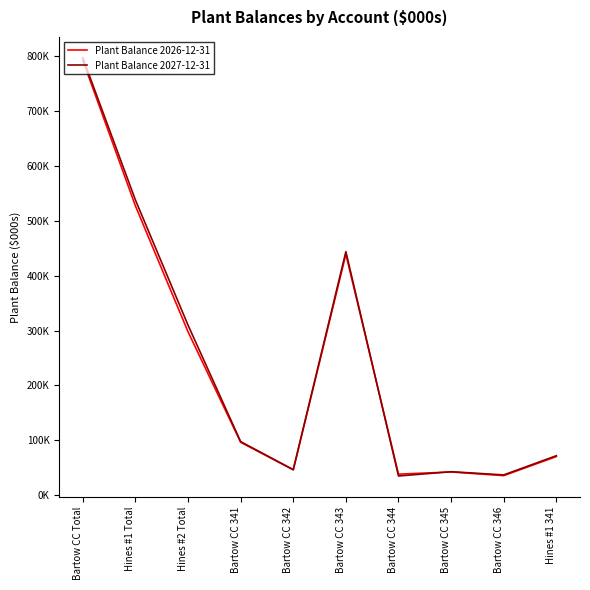

At which category is the sum across all series the highest?

Bartow CC Total